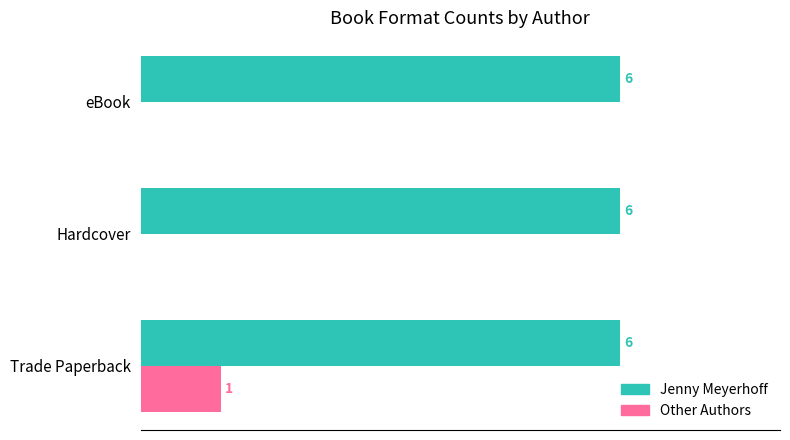

Which category has the highest value in the Other Authors series?

Trade Paperback